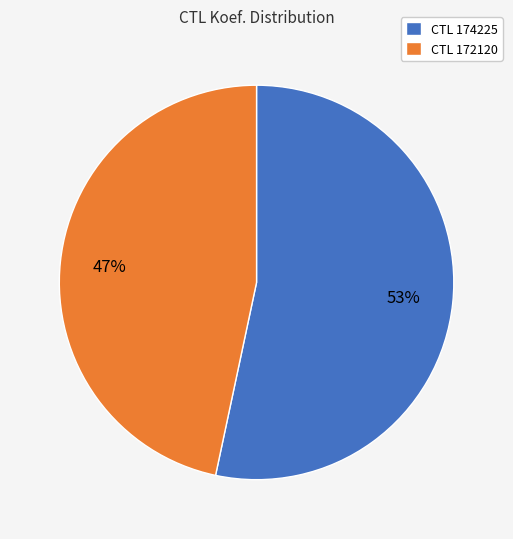

Which has a higher value, CTL 172120 or CTL 174225?

CTL 174225